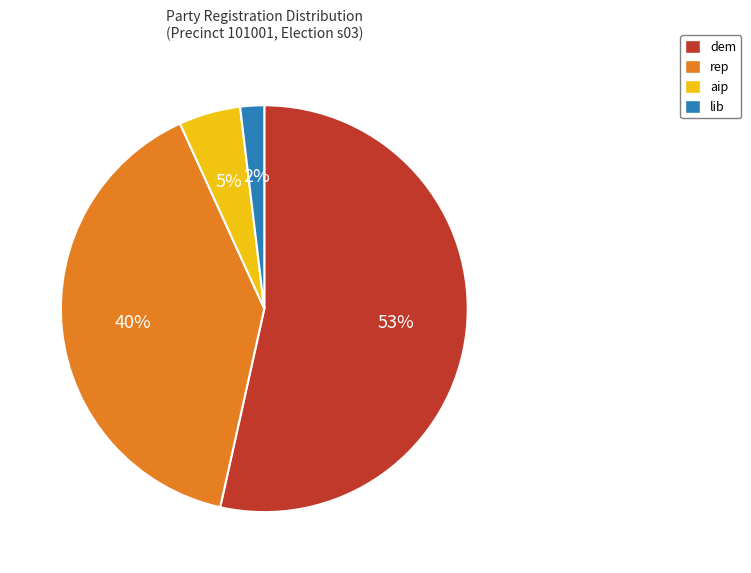

Rank the categories by value from lowest to highest.

lib, aip, rep, dem